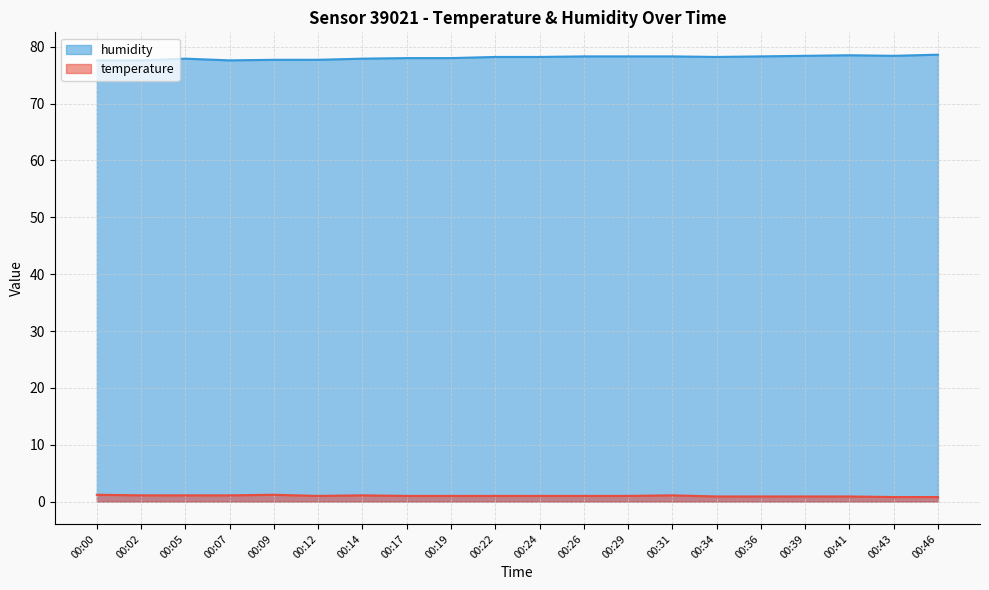

True or false: temperature and humidity cross at least once.

False